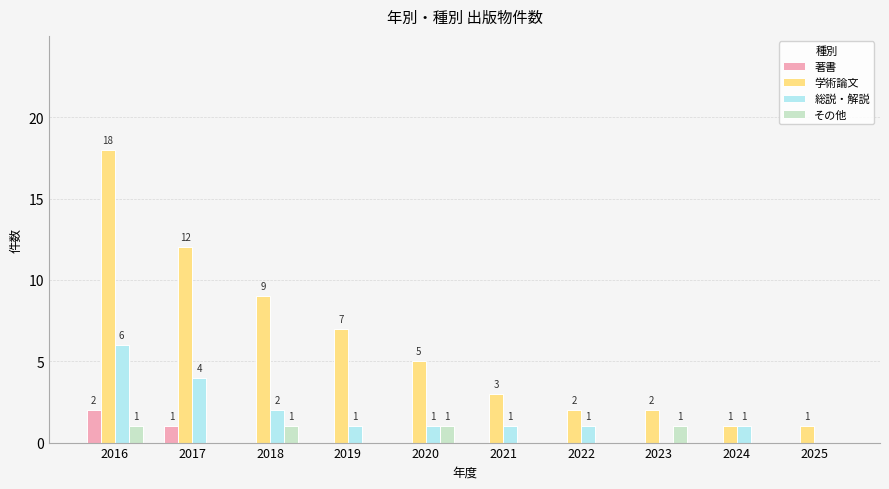

Reading left to right, extract all data points from this chart.

著書: 2	1	0	0	0	0	0	0	0	0
学術論文: 18	12	9	7	5	3	2	2	1	1
総説・解説: 6	4	2	1	1	1	1	0	1	0
その他: 1	0	1	0	1	0	0	1	0	0